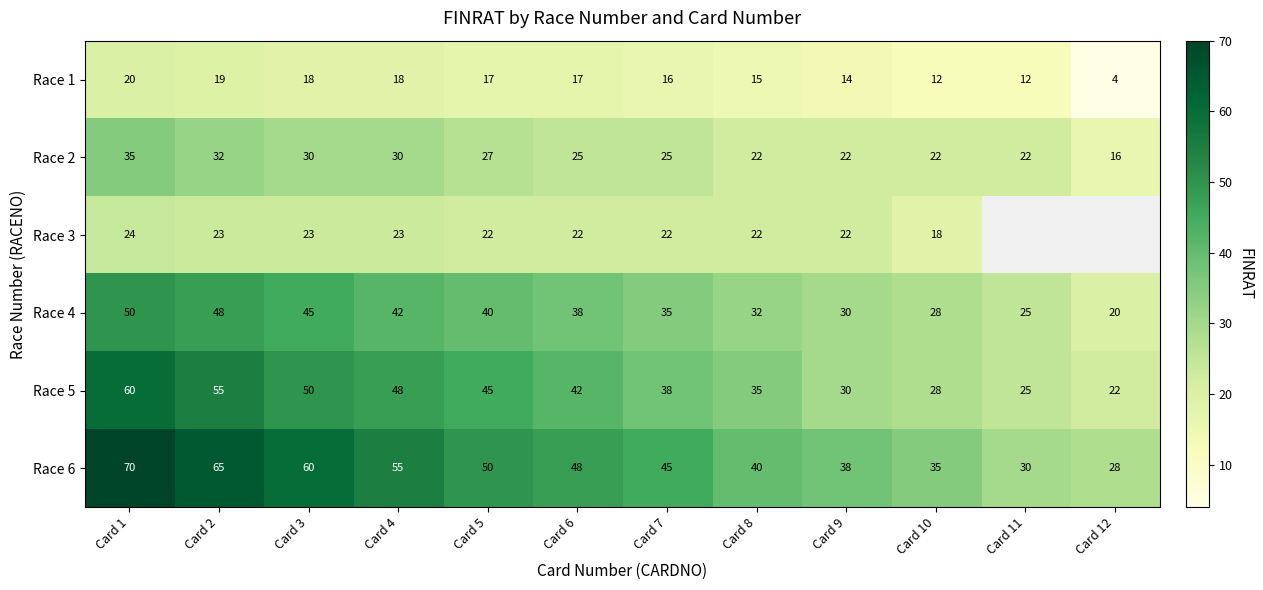

At which category is the sum across all series the highest?

Card 1